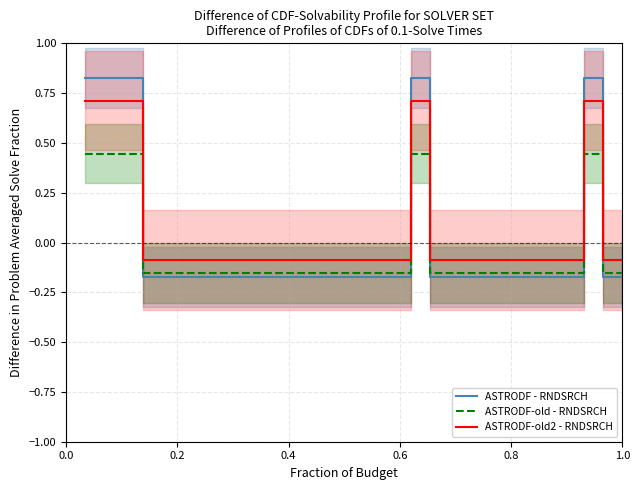

What is the lowest value of the ASTRODF-old - RNDSRCH series?

-0.2